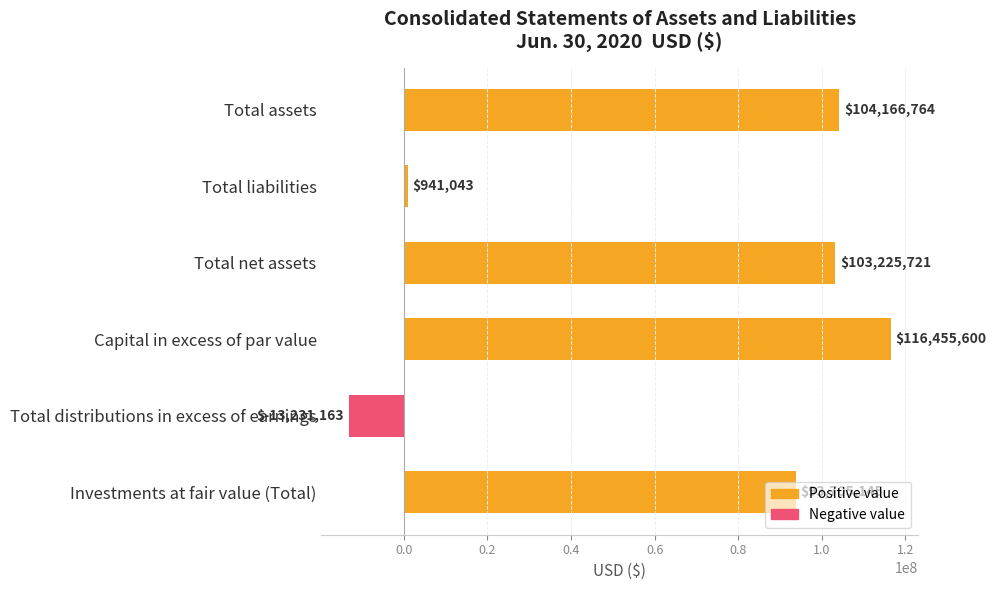

What is the change in value from Total distributions in excess of earnings to Investments at fair value (Total)?

+106936308